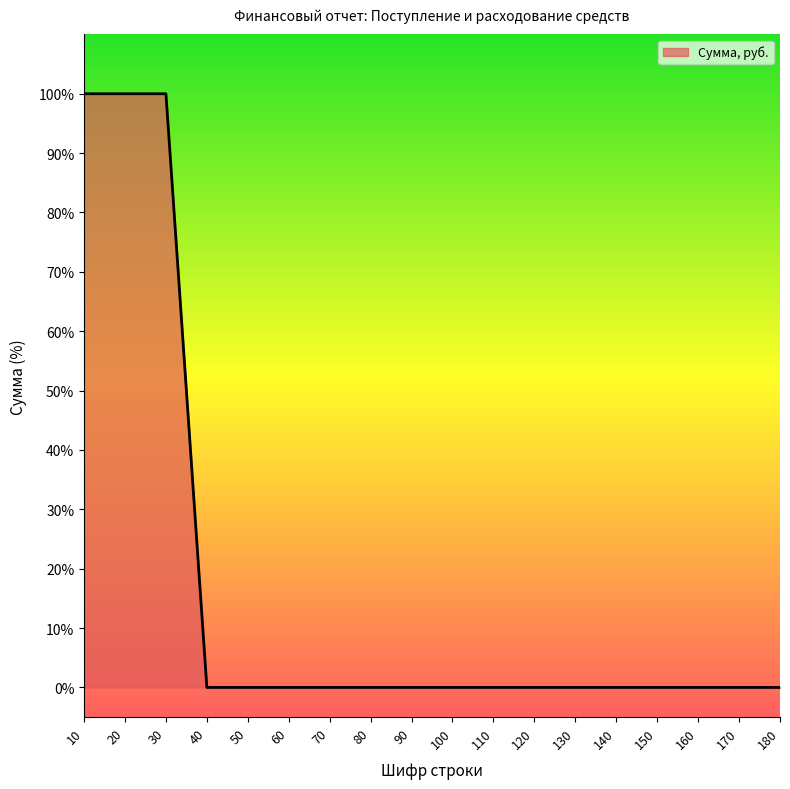

How many lines are shown in the chart?

1